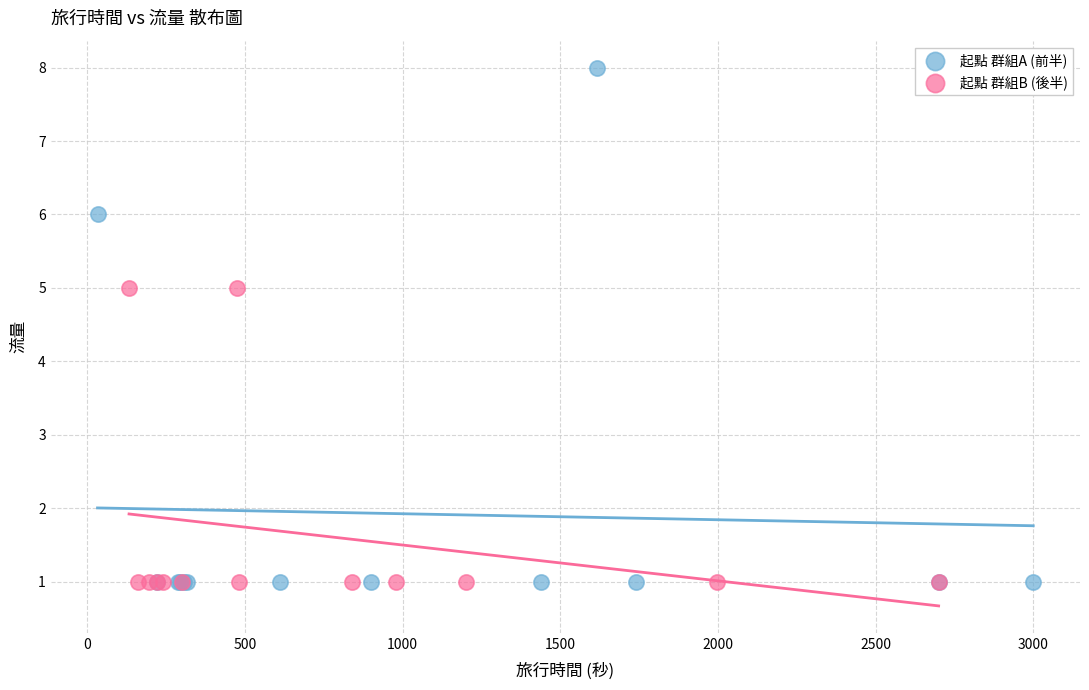

What are all the series names shown in the legend?

起點 群組A (前半), 起點 群組B (後半)